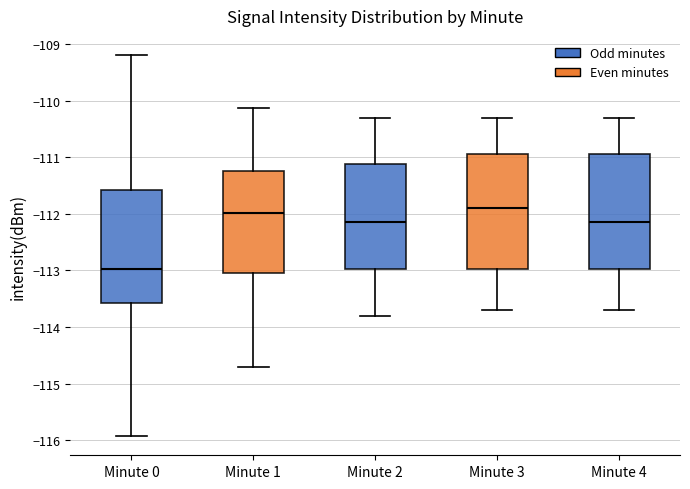

Where does the lower whisker of the box for Minute 3 end on the y-axis? The values are not printed on the chart, so give them approximately, as read against the axis.

-113.7